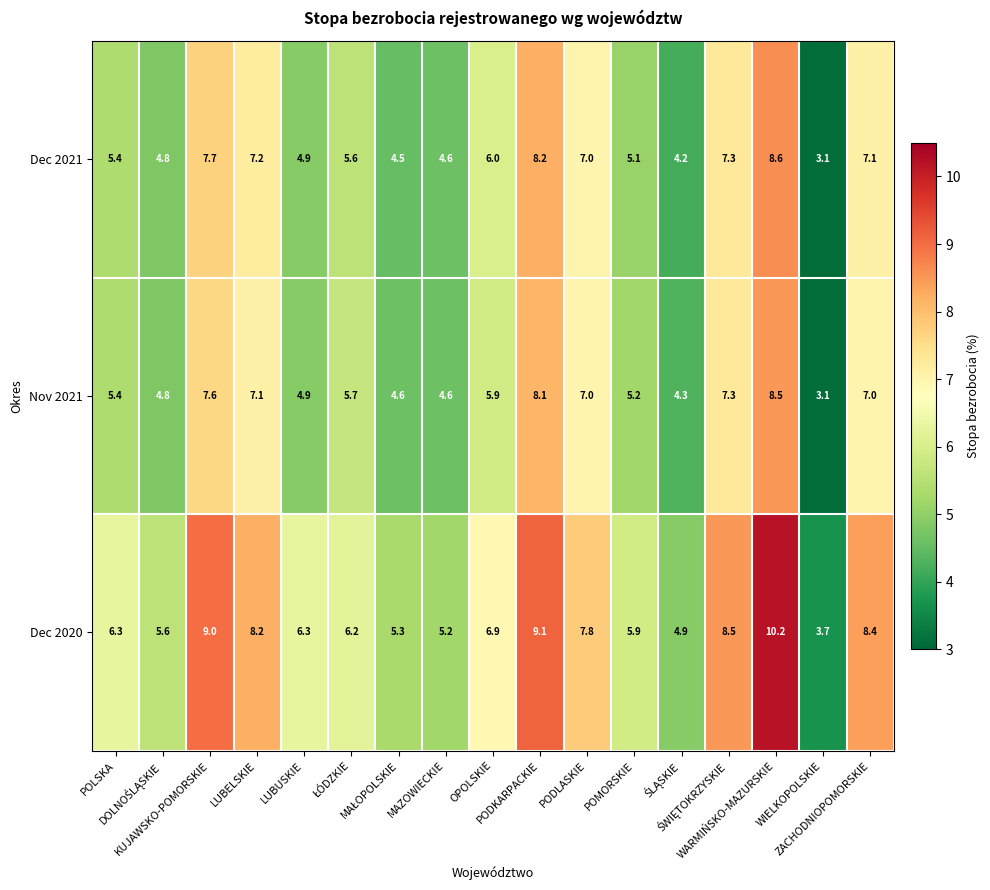

Which series has the widest spread of values?

Dec 2020